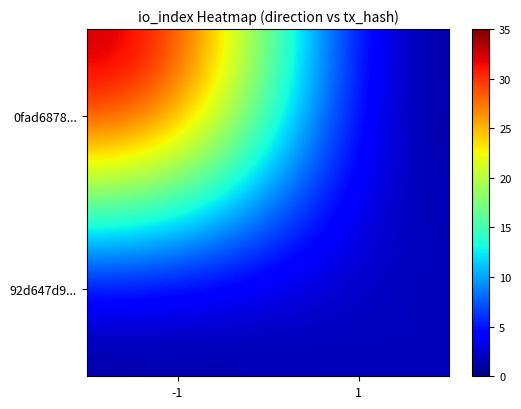

Which has a higher value, -1 or 1?

-1